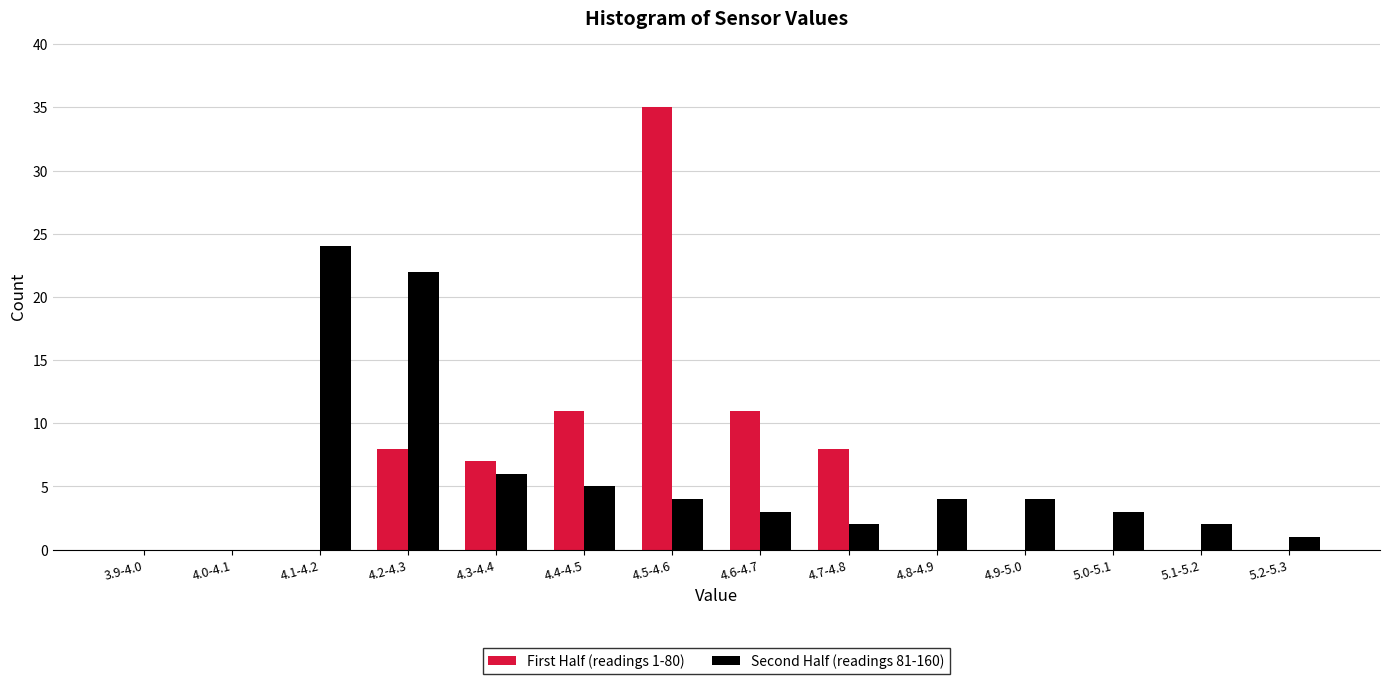

Reading right to left, list all the values displayed in this chart.

First Half (readings 1-80): 5.2-5.3=0	5.1-5.2=0	5.0-5.1=0	4.9-5.0=0	4.8-4.9=0	4.7-4.8=8	4.6-4.7=11	4.5-4.6=35	4.4-4.5=11	4.3-4.4=7	4.2-4.3=8	4.1-4.2=0	4.0-4.1=0	3.9-4.0=0
Second Half (readings 81-160): 5.2-5.3=1	5.1-5.2=2	5.0-5.1=3	4.9-5.0=4	4.8-4.9=4	4.7-4.8=2	4.6-4.7=3	4.5-4.6=4	4.4-4.5=5	4.3-4.4=6	4.2-4.3=22	4.1-4.2=24	4.0-4.1=0	3.9-4.0=0